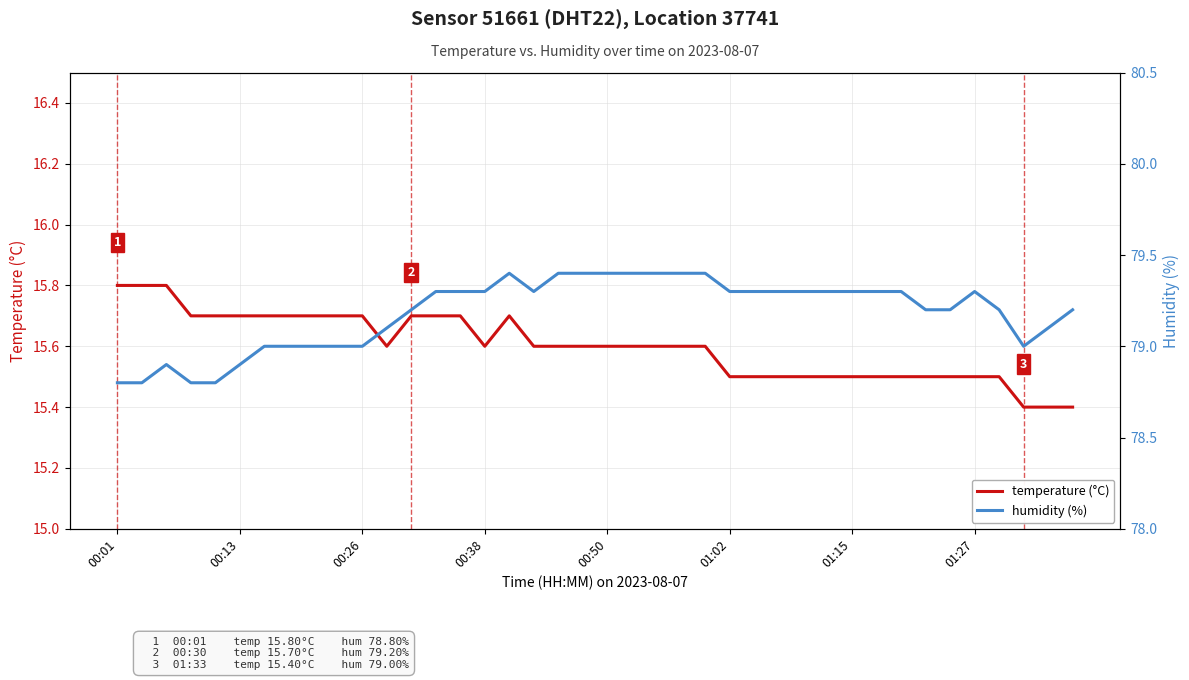

At which category does humidity (%) reach its first local valley?

17